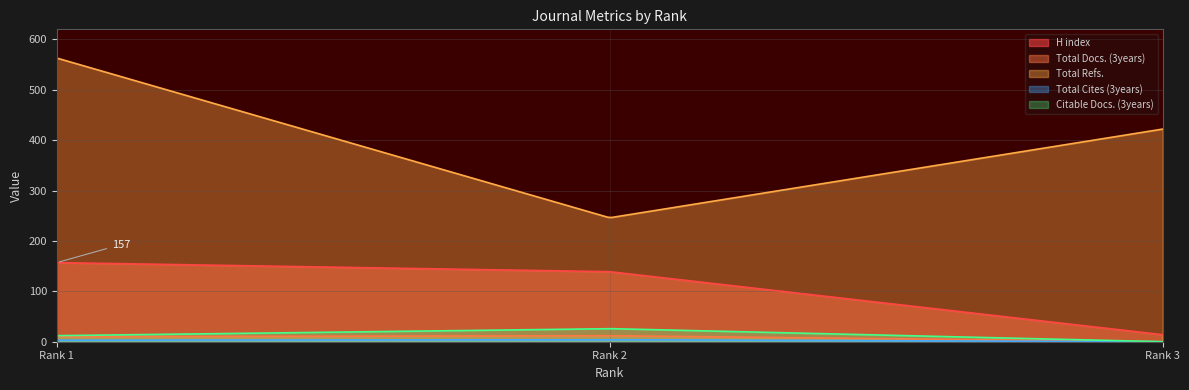

Which series has the widest spread of values?

Total Refs.